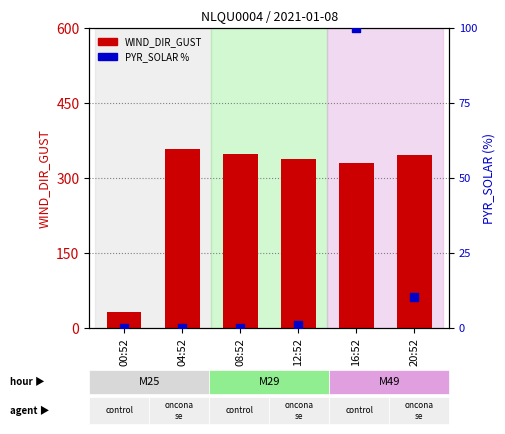

Which series has the widest spread of Y values?

WIND_DIR_GUST